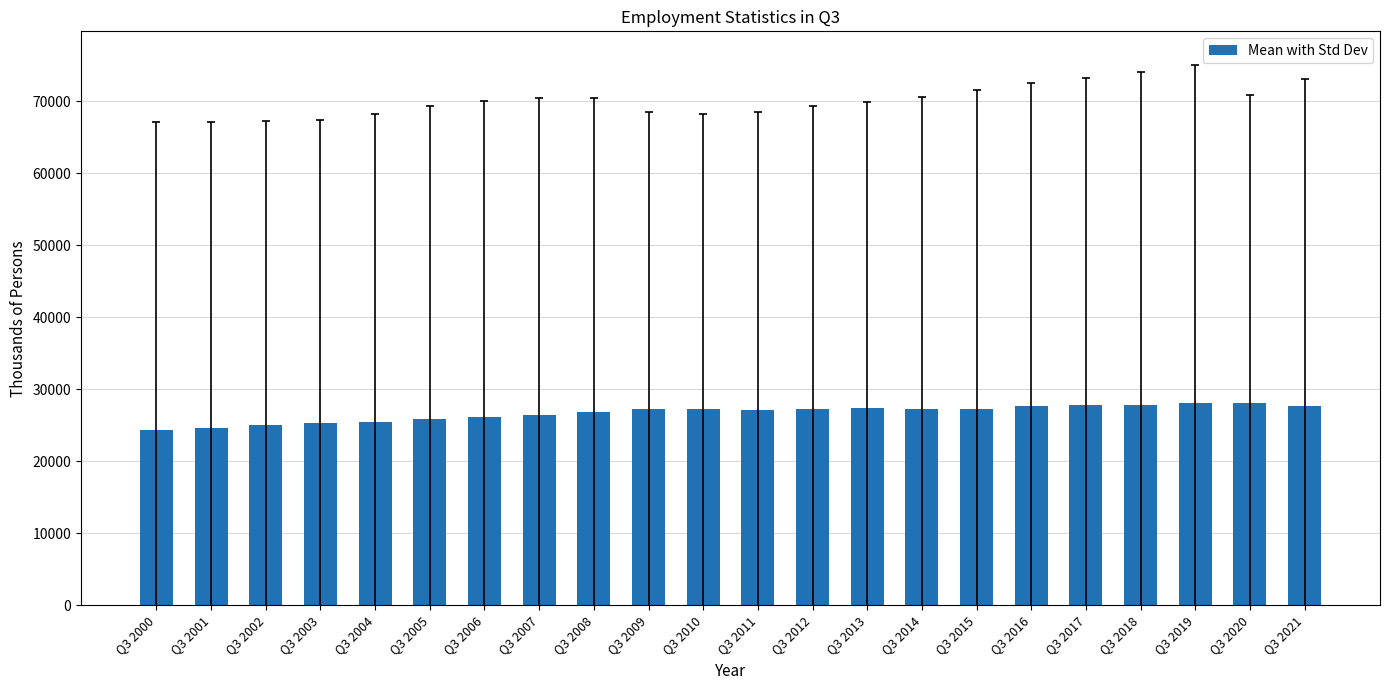

The value at Q3 2000 is 35703.5. True or false?

False